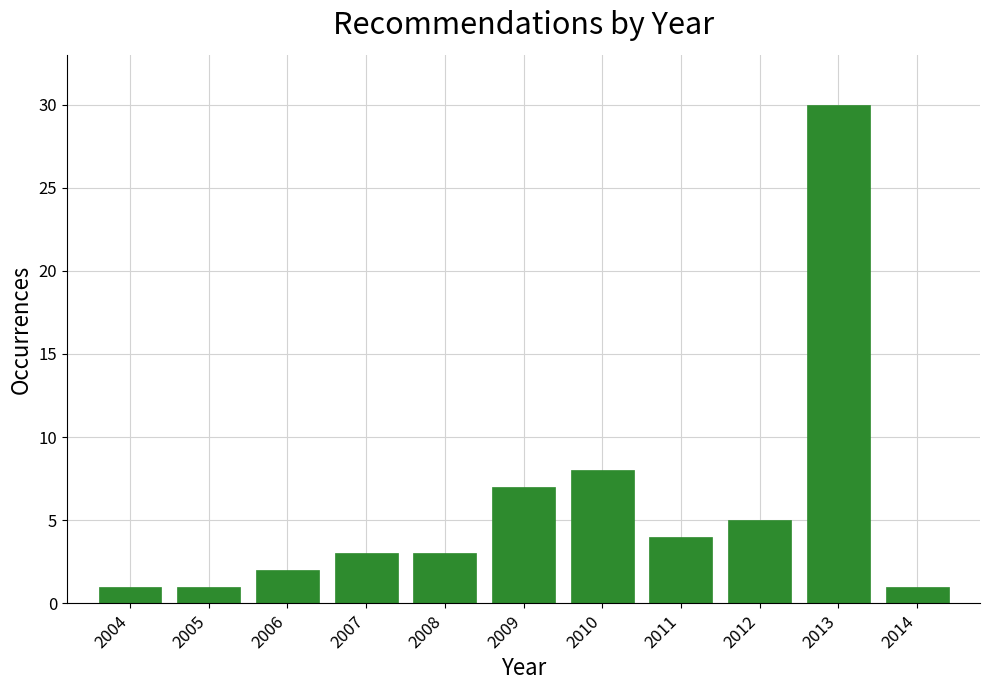

Reading left to right, what are all the values shown in this chart?

2004=1	2005=1	2006=2	2007=3	2008=3	2009=7	2010=8	2011=4	2012=5	2013=30	2014=1